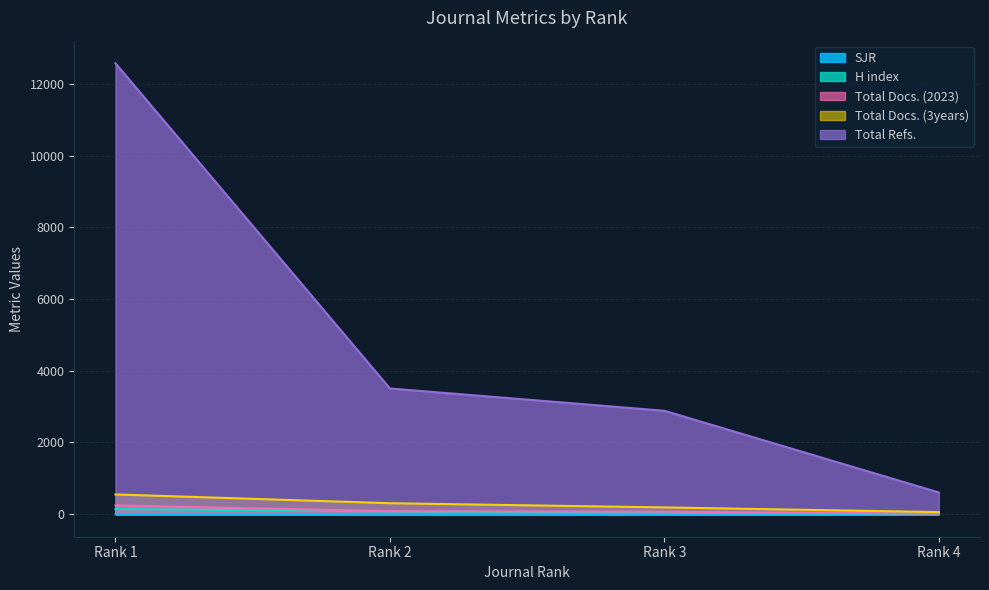

True or false: Total Docs. (3years) and H index cross at least once.

False